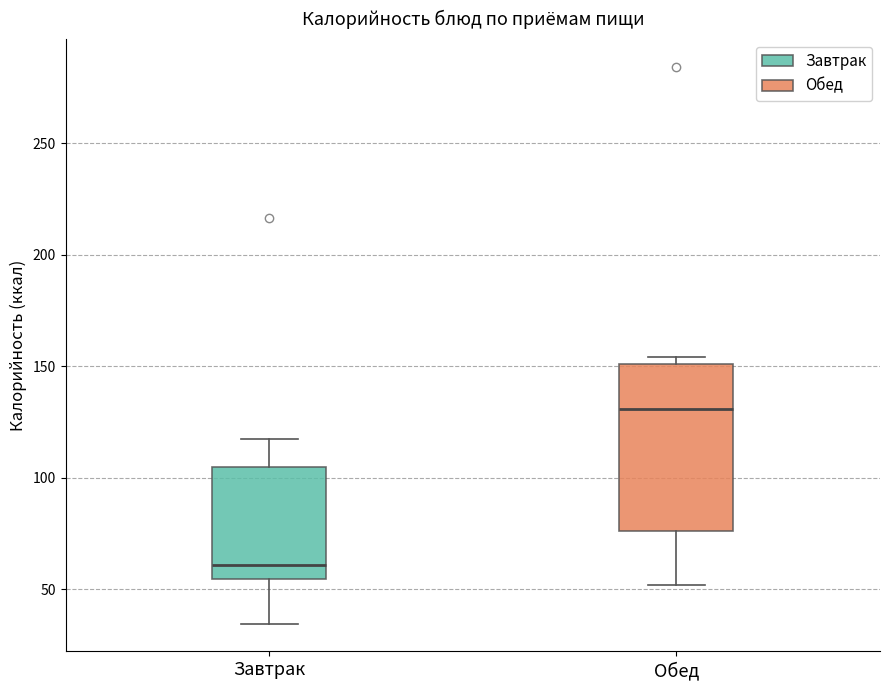

Where does the lower whisker of the box for Обед end on the y-axis? The values are not printed on the chart, so give them approximately, as read against the axis.

50